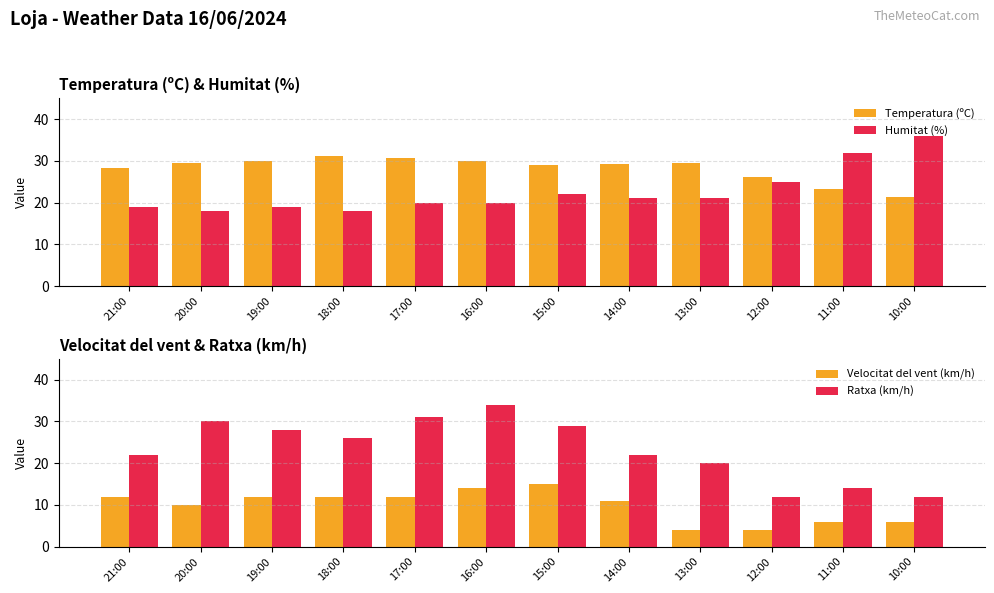

Rank the series at 14:00 from lowest to highest value.

Velocitat del vent (km/h), Humitat (%), Ratxa (km/h), Temperatura (ºC)